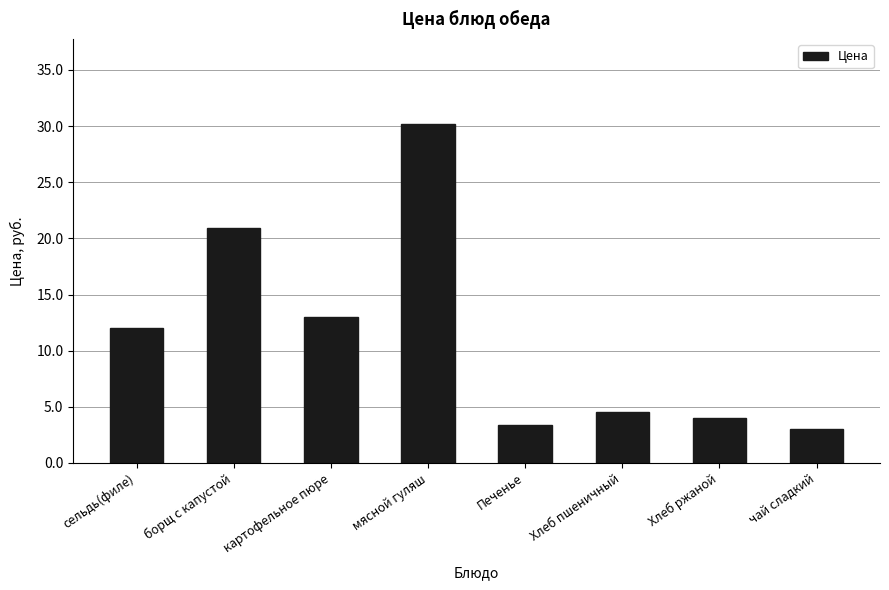

Is it true that the value at Хлеб пшеничный is 4.5?

True